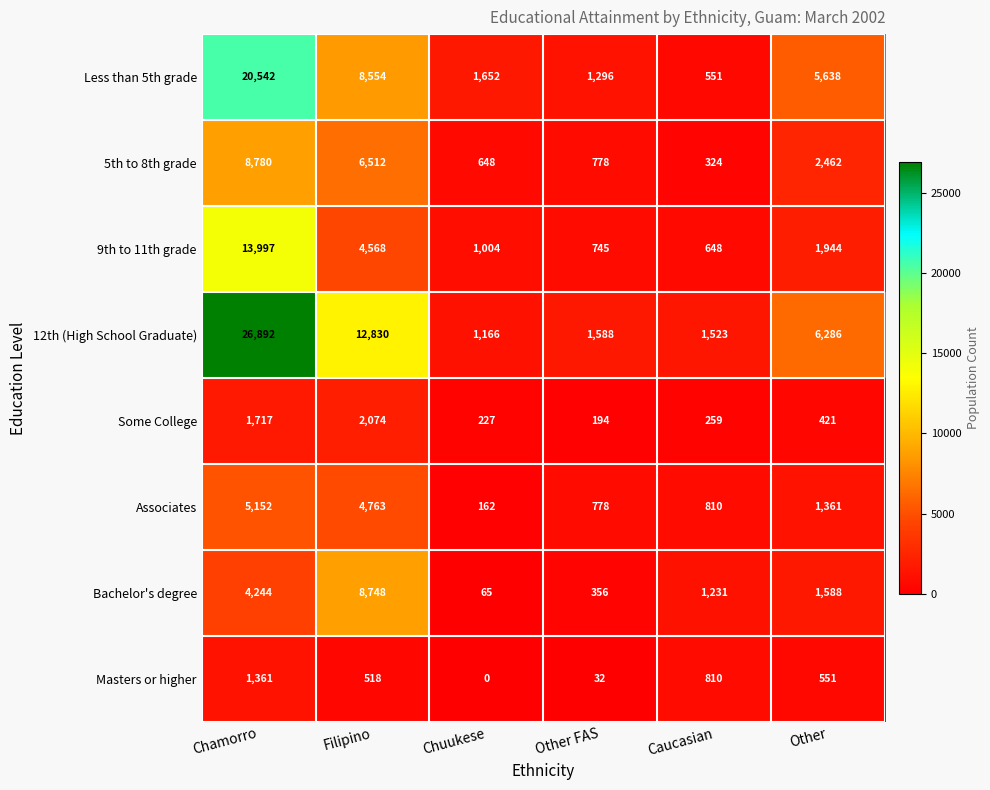

What is the difference between the highest and lowest values at Chuukese?

1652